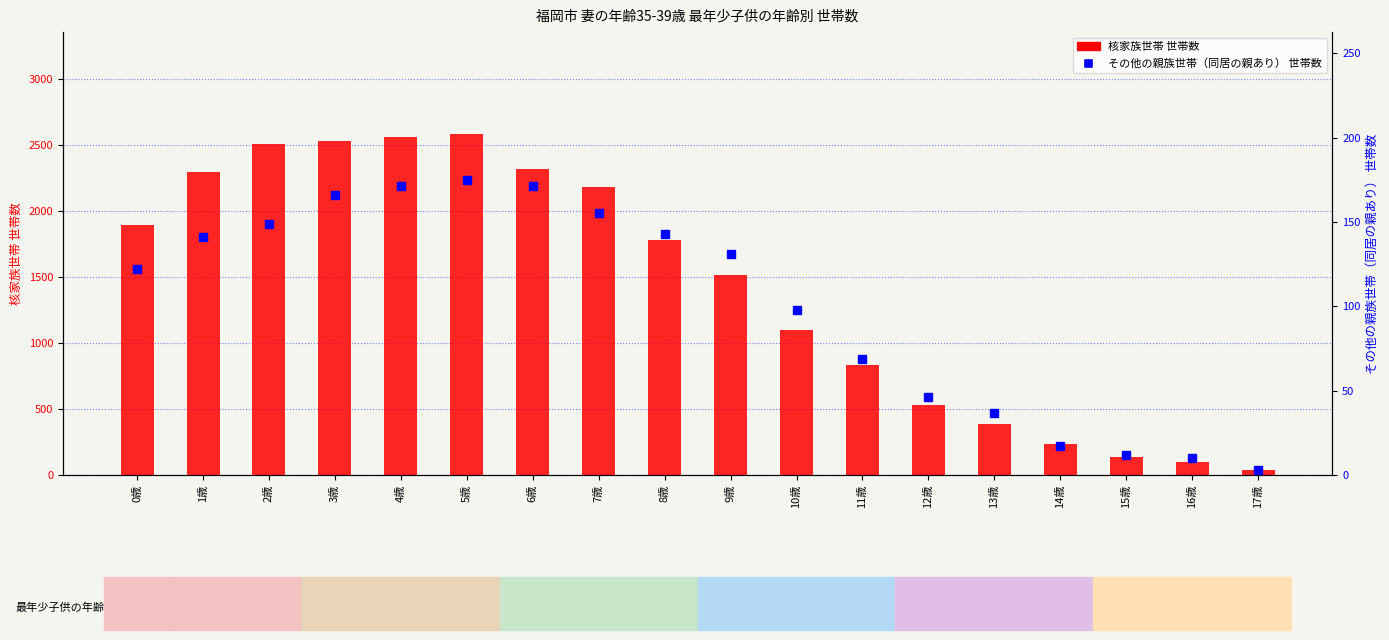

The value of 核家族世帯 世帯数 at 16歳 is 140. True or false?

False